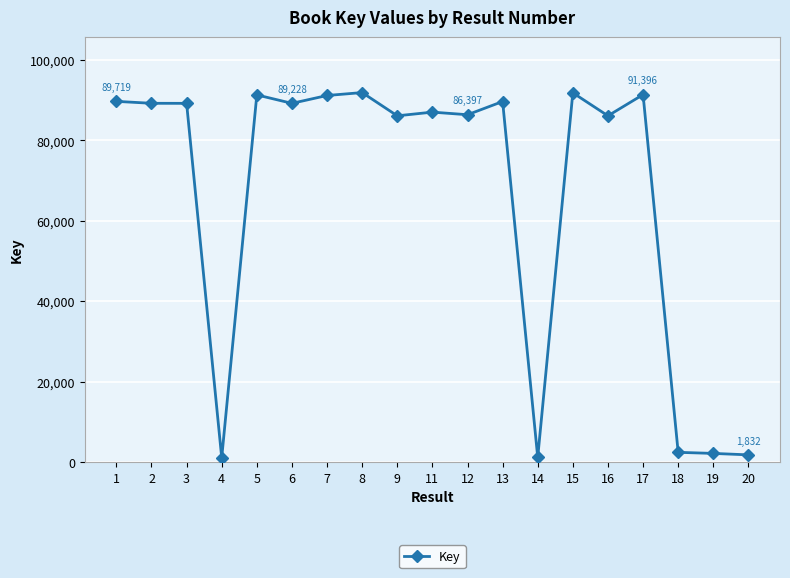

Read the value at 9, to the nearest 50.

86150